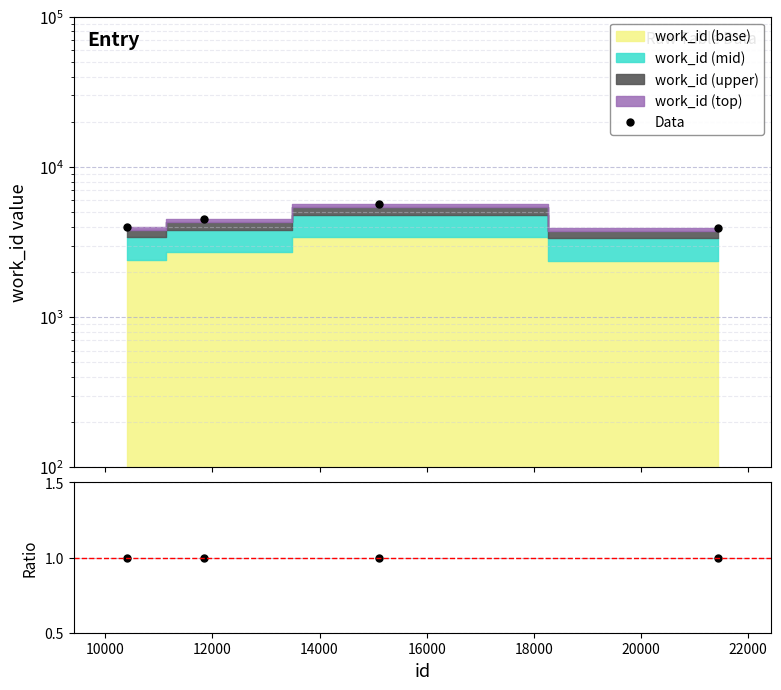

What is the sum of all ratio values?

4.0